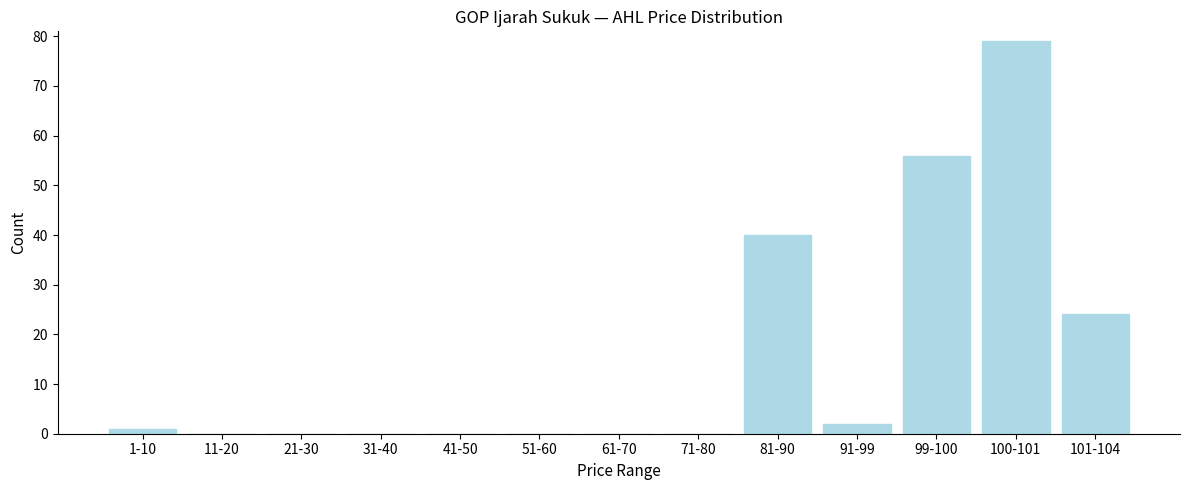

Reading right to left, transcribe all the data shown in this chart.

101-104=24	100-101=79	99-100=56	91-99=2	81-90=40	71-80=0	61-70=0	51-60=0	41-50=0	31-40=0	21-30=0	11-20=0	1-10=1